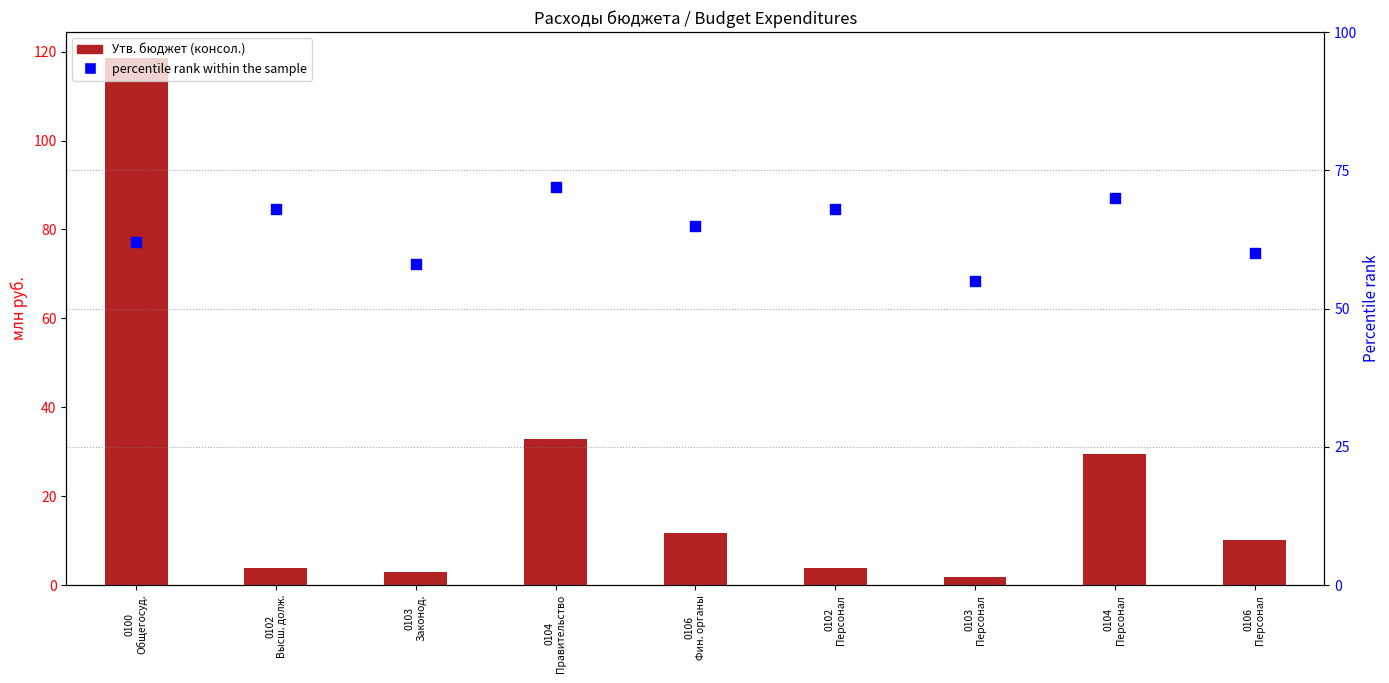

Which series reaches the maximum Y coordinate?

Утв. бюджет (консол.)